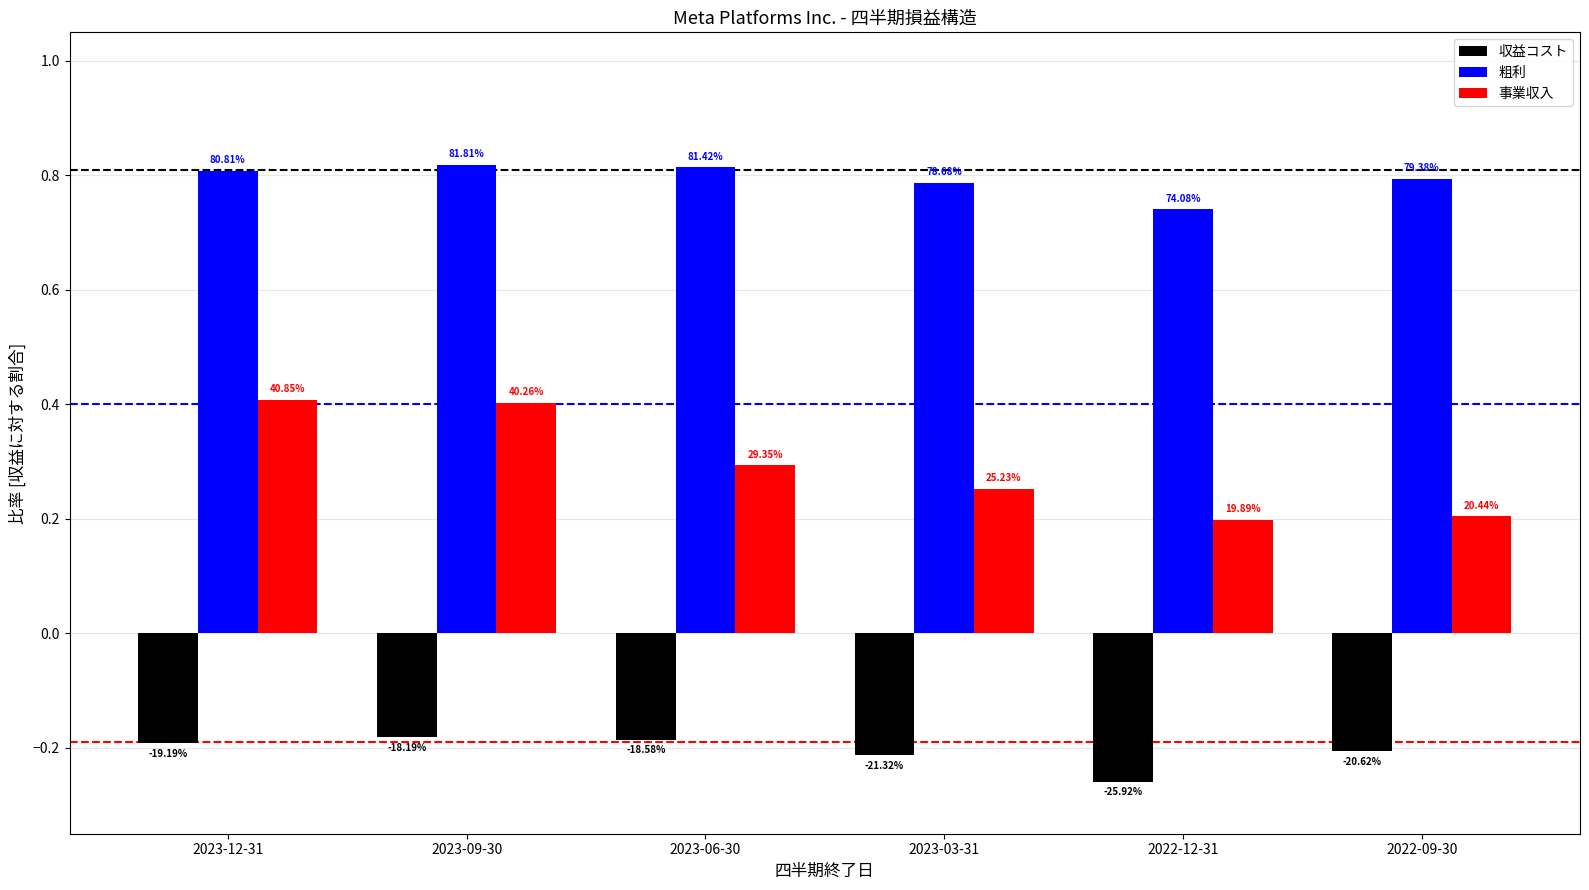

What is the value of the 事業収入 bar at the 5th from the left?

0.2